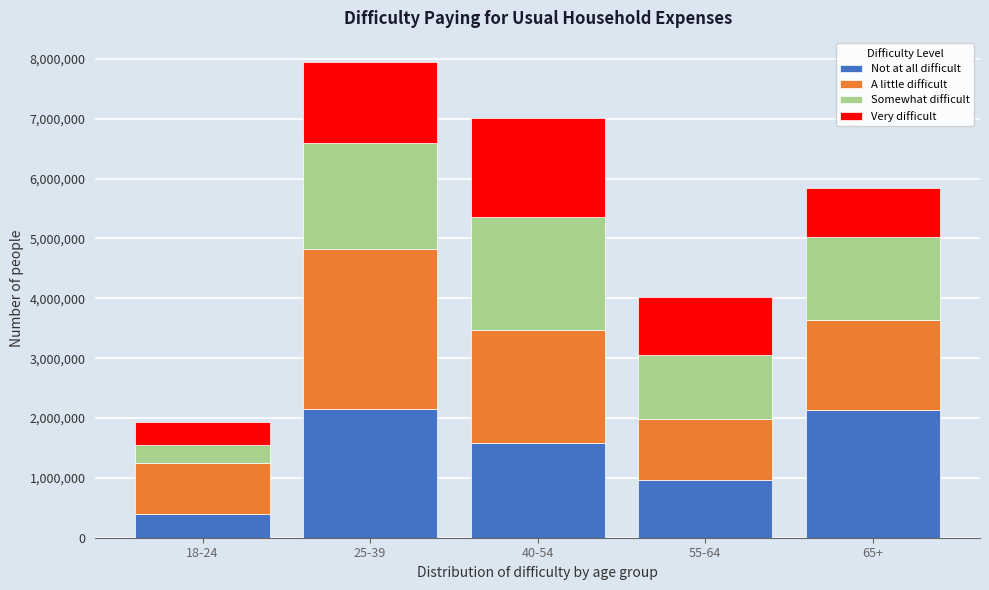

What is the lowest value of the Not at all difficult series?

389278